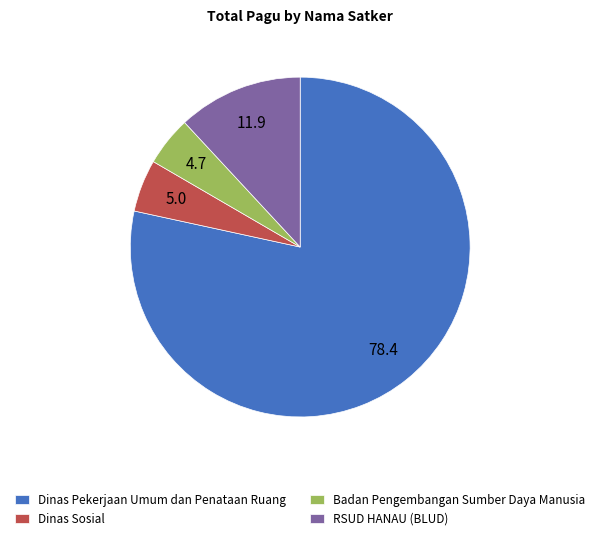

Which has a higher value, Dinas Pekerjaan Umum dan Penataan Ruang or Badan Pengembangan Sumber Daya Manusia?

Dinas Pekerjaan Umum dan Penataan Ruang